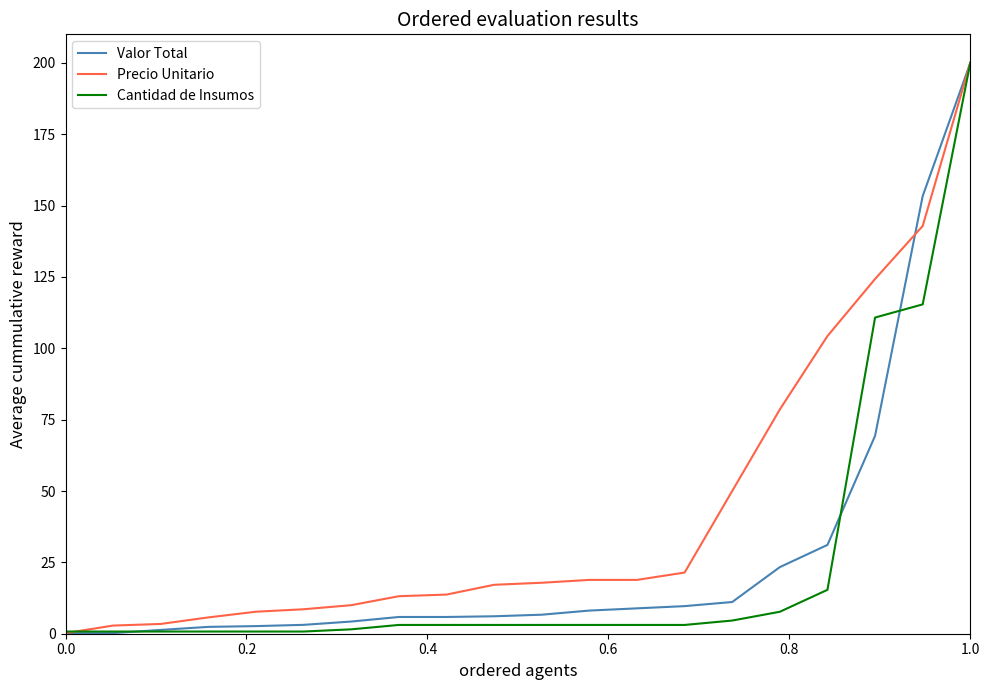

At how many categories does at least one series exceed 163?

1